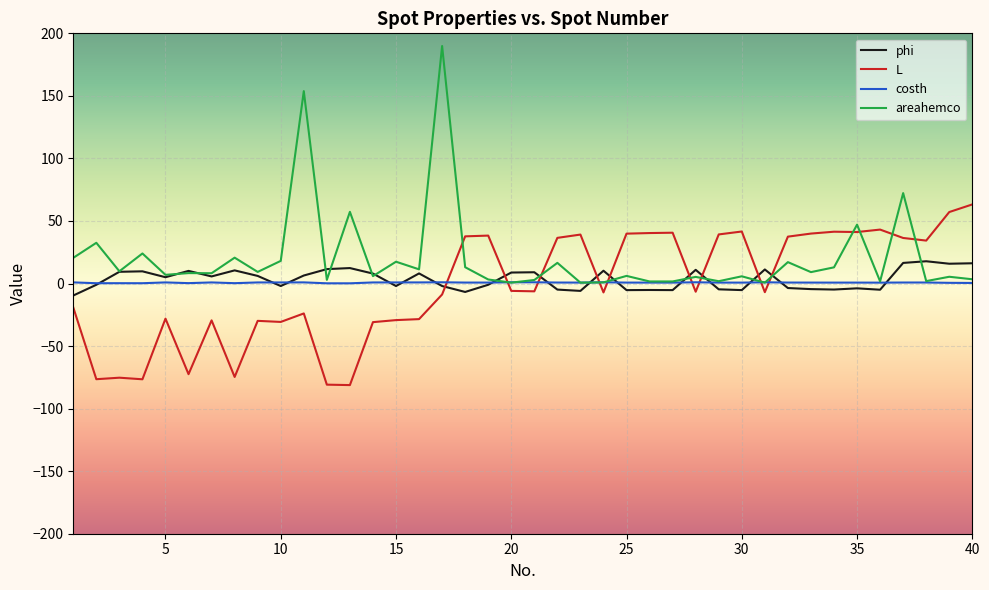

What is the average value of the L series?

-2.0